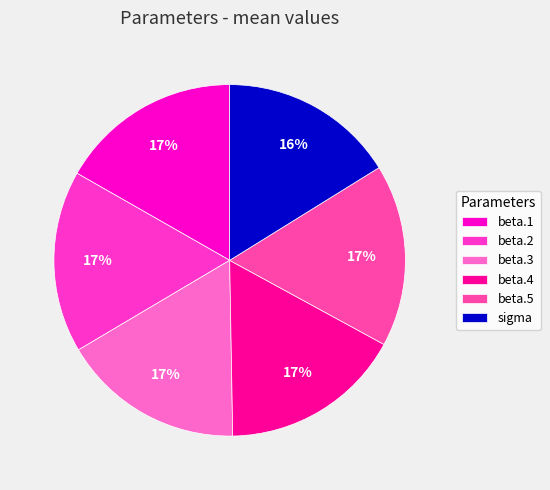

How many slices are in this pie chart?

6